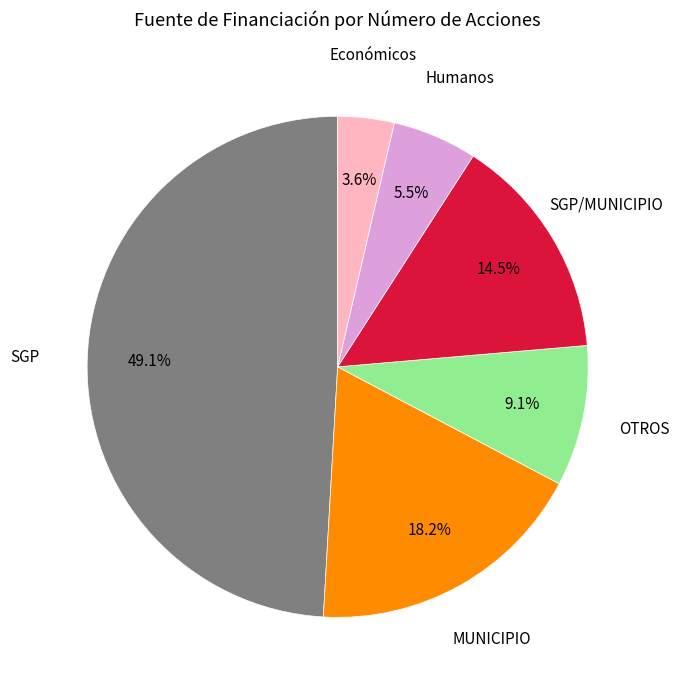

Count the number of slices in the pie.

6